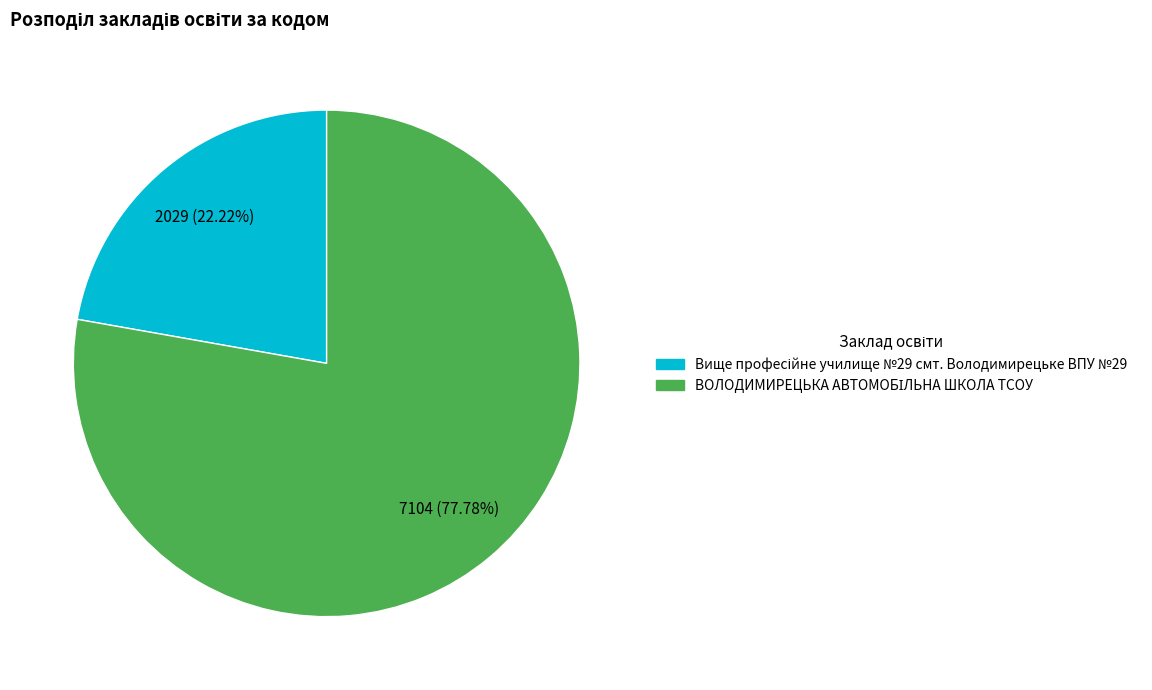

Is there any slice that represents more than half of the pie?

Yes